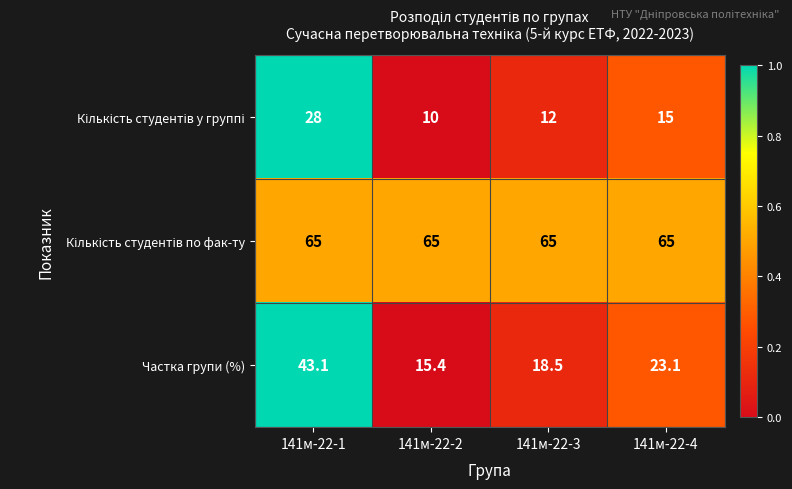

The value of Частка групи (%) at 141м-22-1 is 16.3. True or false?

False